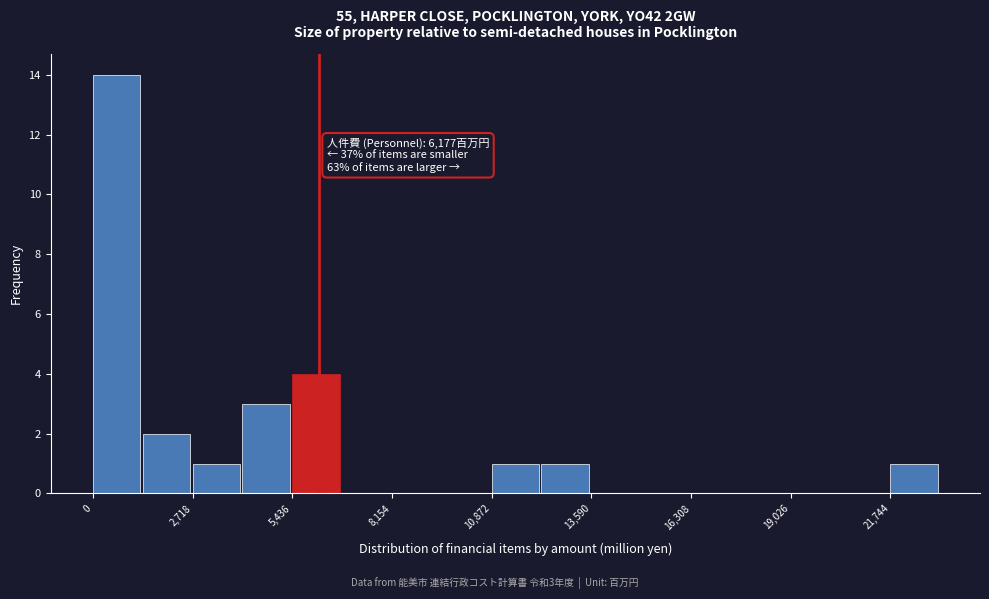

Read against the x-axis, roughly where is the centre of the tallest bar?

500